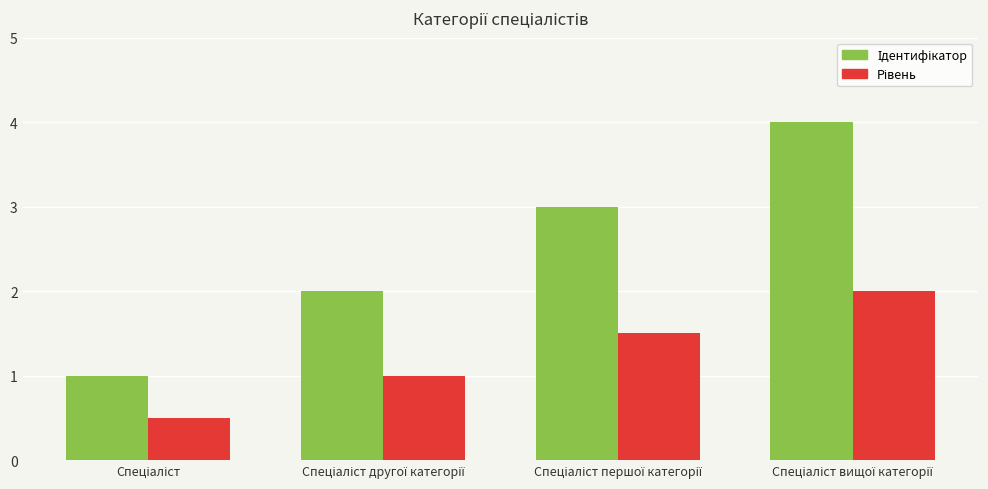

What is the minimum value shown in the chart?

0.5